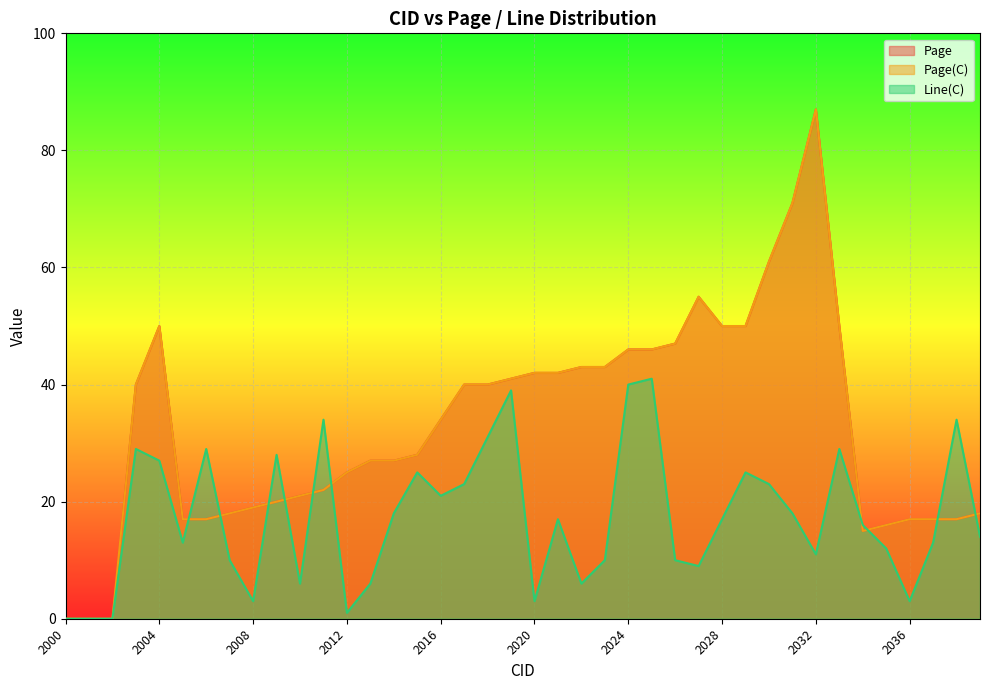

At how many categories does at least one series exceed 15?

37